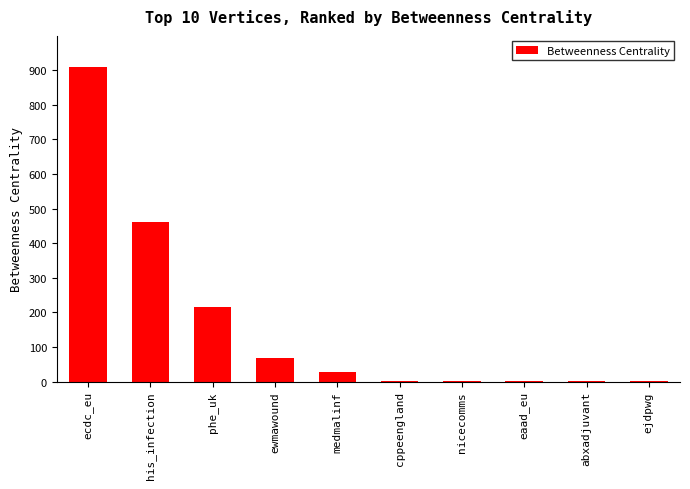

Count the number of categories in the chart.

10